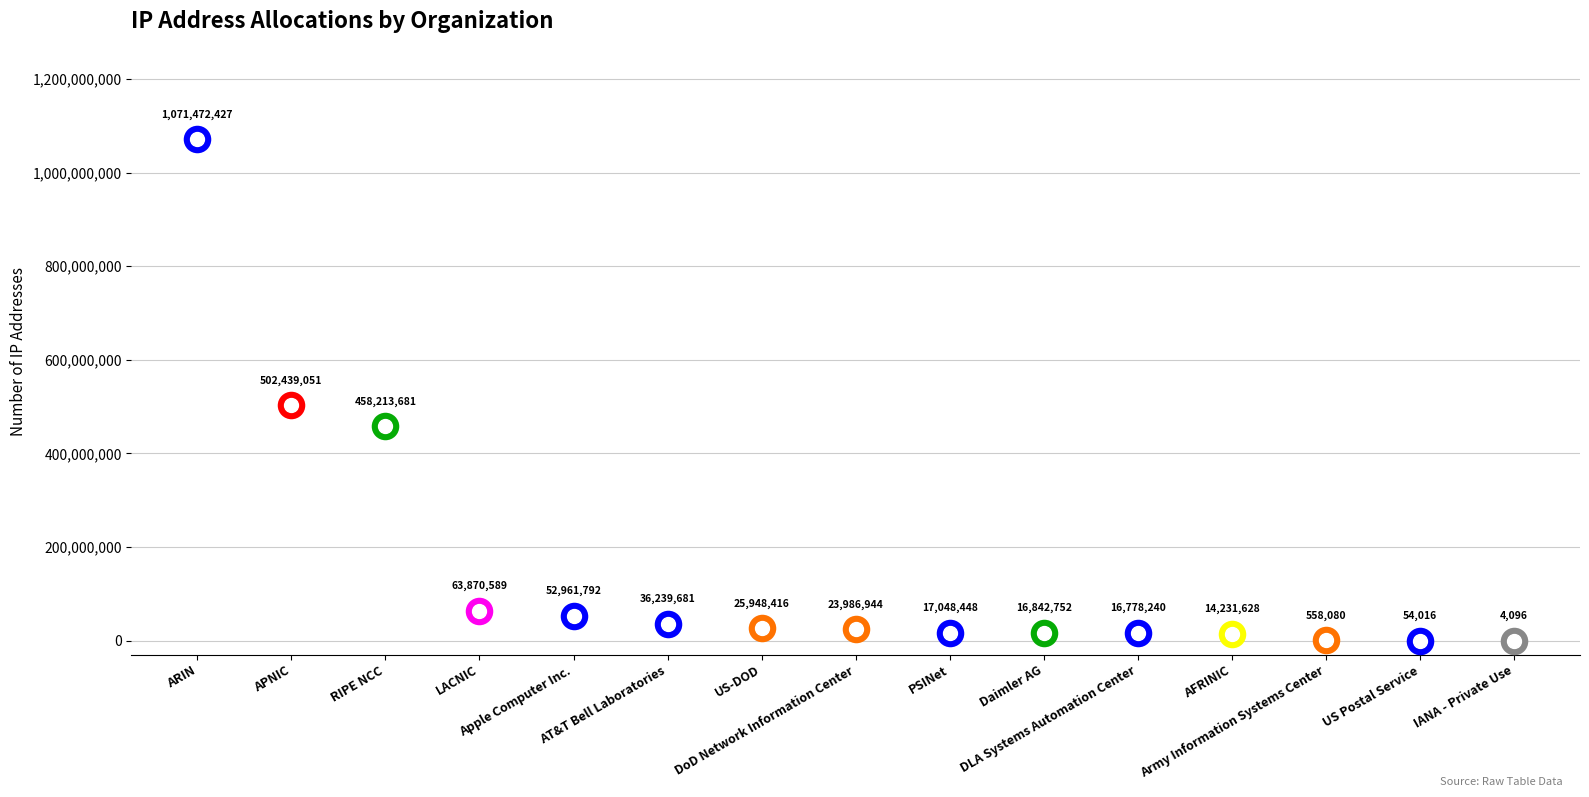

What is the change in value from AFRINIC to US Postal Service?

-14177612